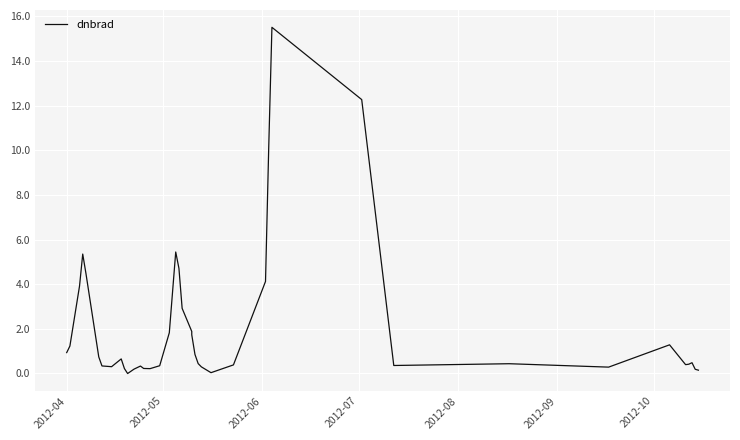

How many values exceed 0?

39